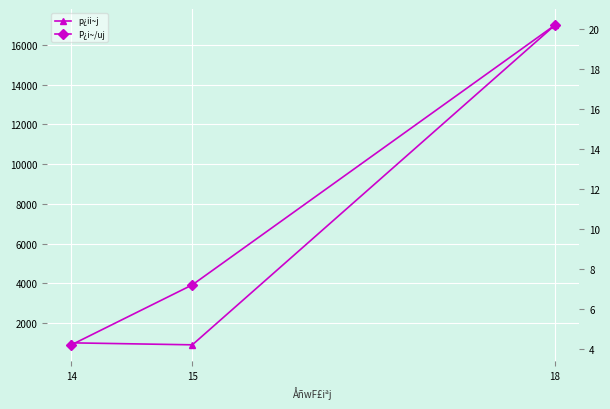

Reading right to left, extract all data points from this chart.

p¿ii~j: 17000.0	900.0	1000.0
P¿i~/uj: 20.2	7.2	4.2